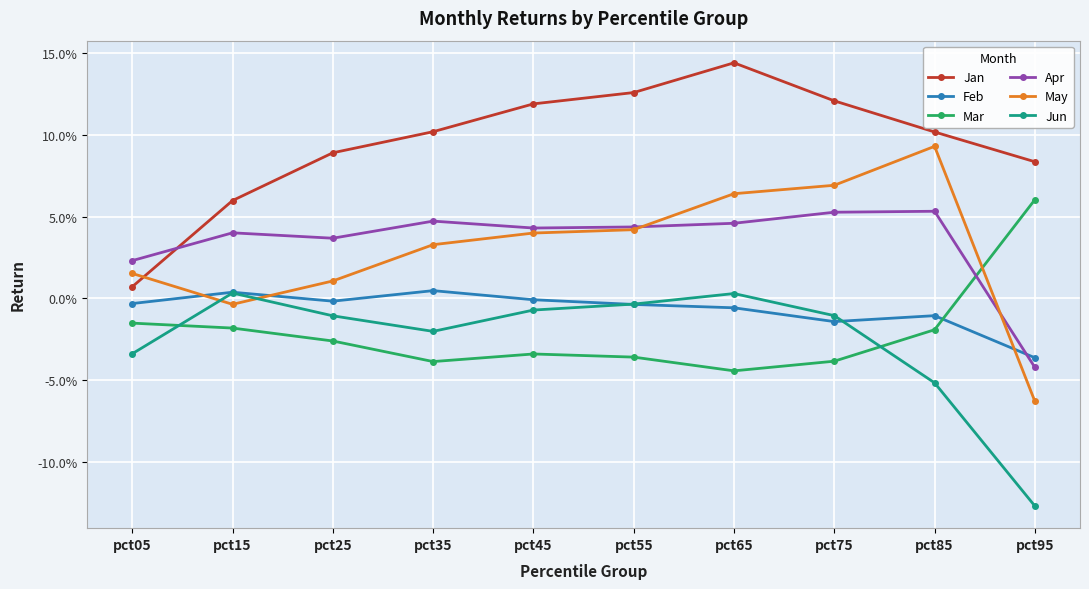

Which label corresponds to the largest value in the chart?

pct65